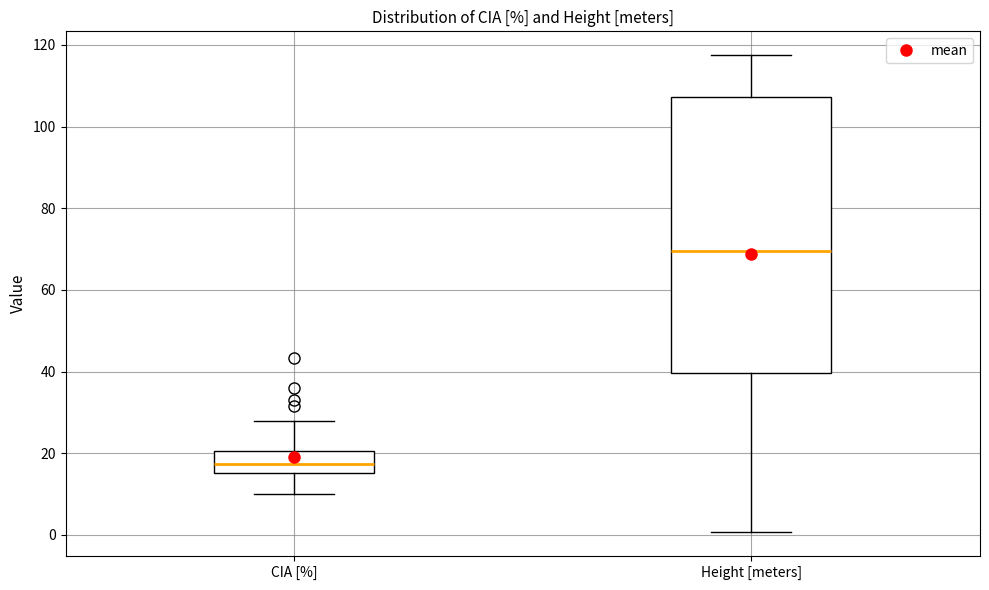

Which box's median line is the highest?

Height [meters]